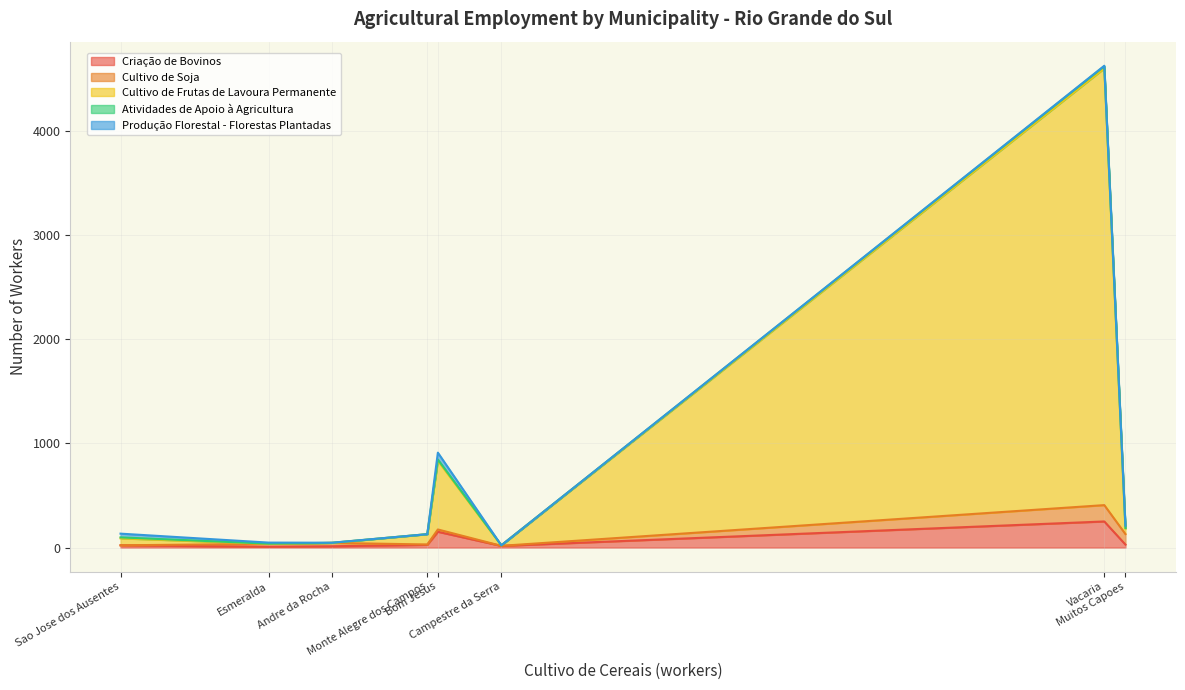

Is it true that Cultivo de Soja equals 157 at Rs-Vacaria?

True